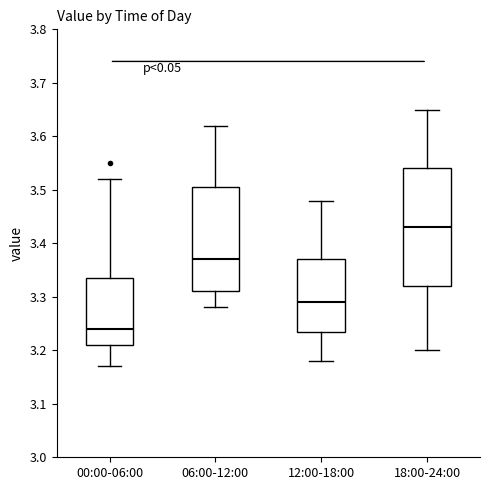

Comparing the boxes themselves (not the whiskers), which one is the tallest?

18:00-24:00